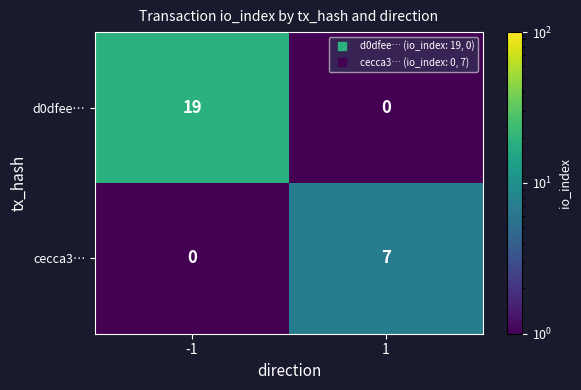

The cecca3… series shows -4 at -1. True or false?

False